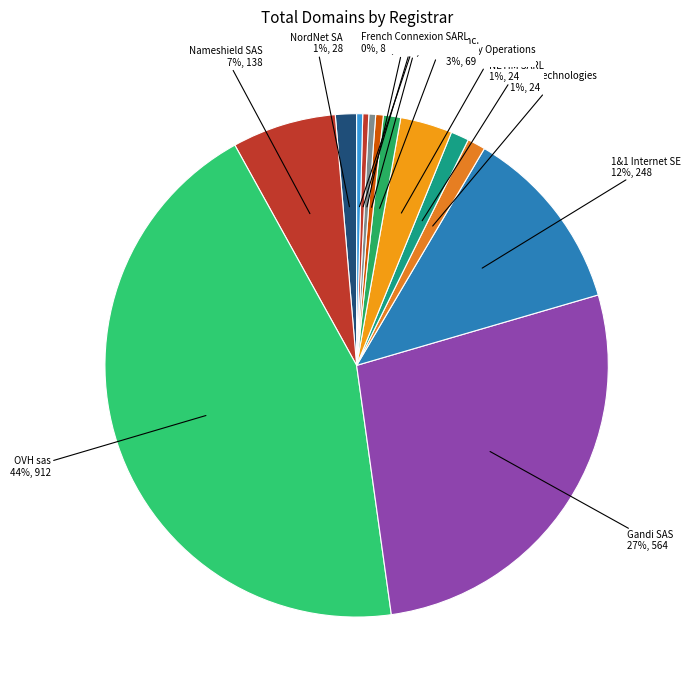

Which category has the biggest portion of the pie?

OVH sas